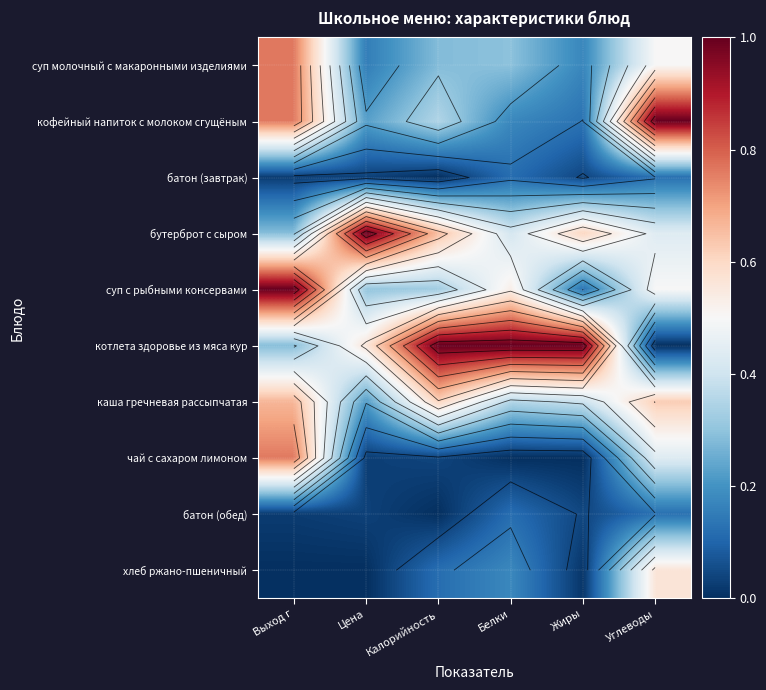

What is the total value across all series at Углеводы?

4.3